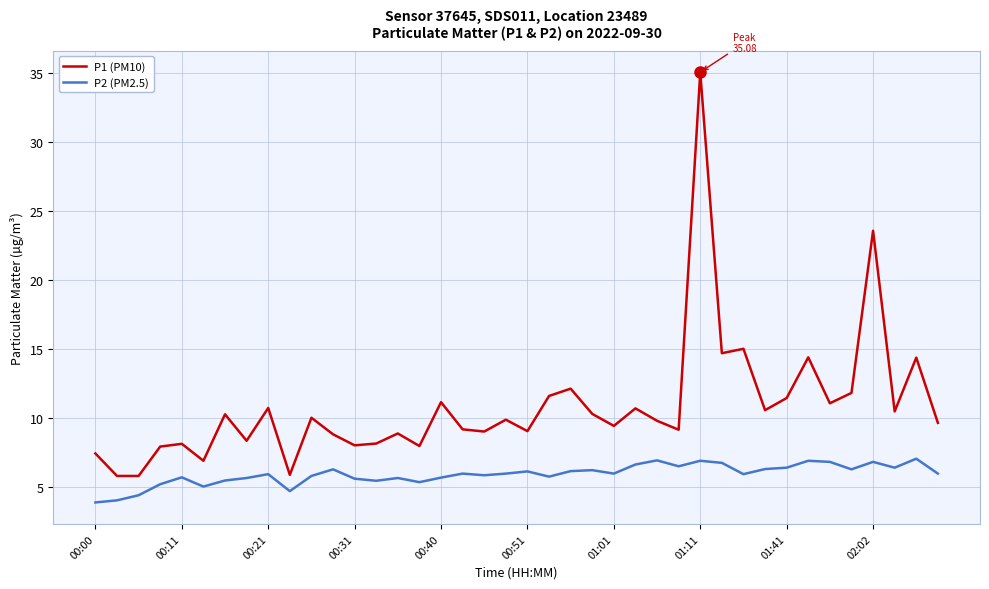

What is the difference between the maximum and minimum values in the P1 (PM10) series?

29.3